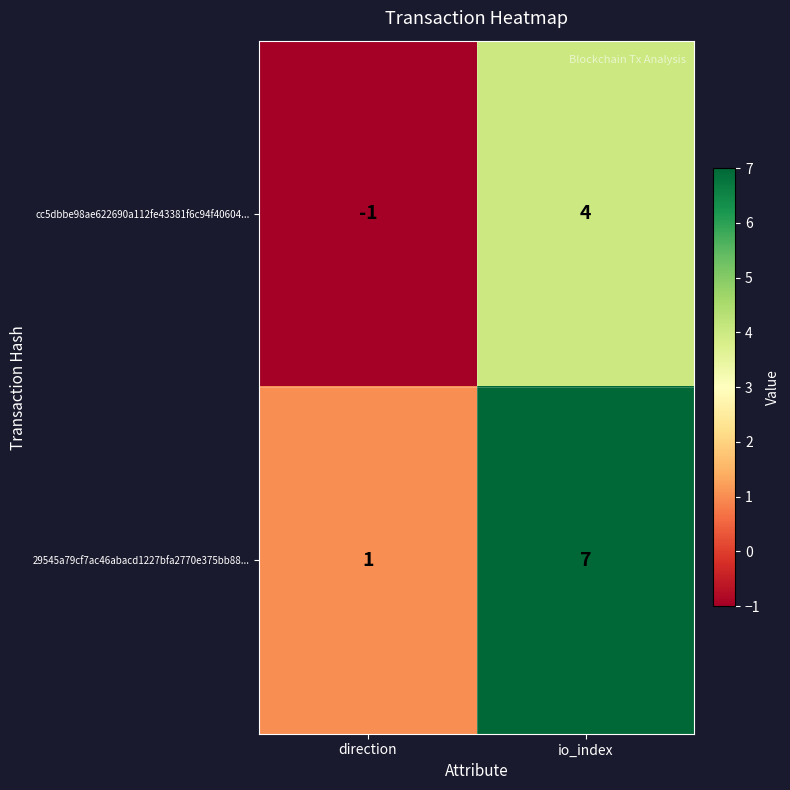

The cc5dbbe98ae622690a112fe43381f6c94f40604... series shows 4 at io_index. True or false?

True